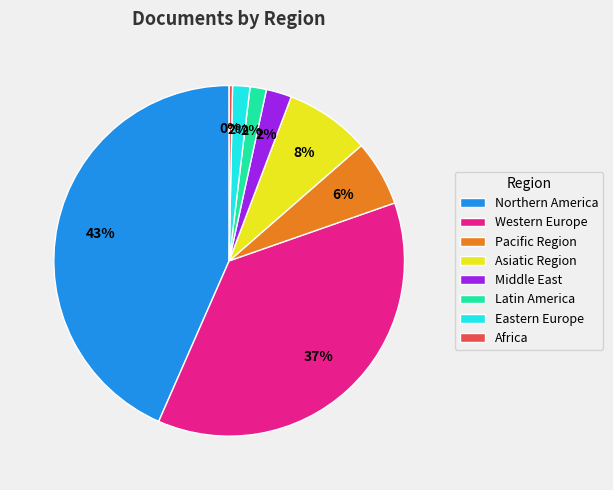

True or false: Asiatic Region accounts for 8% of the total.

True